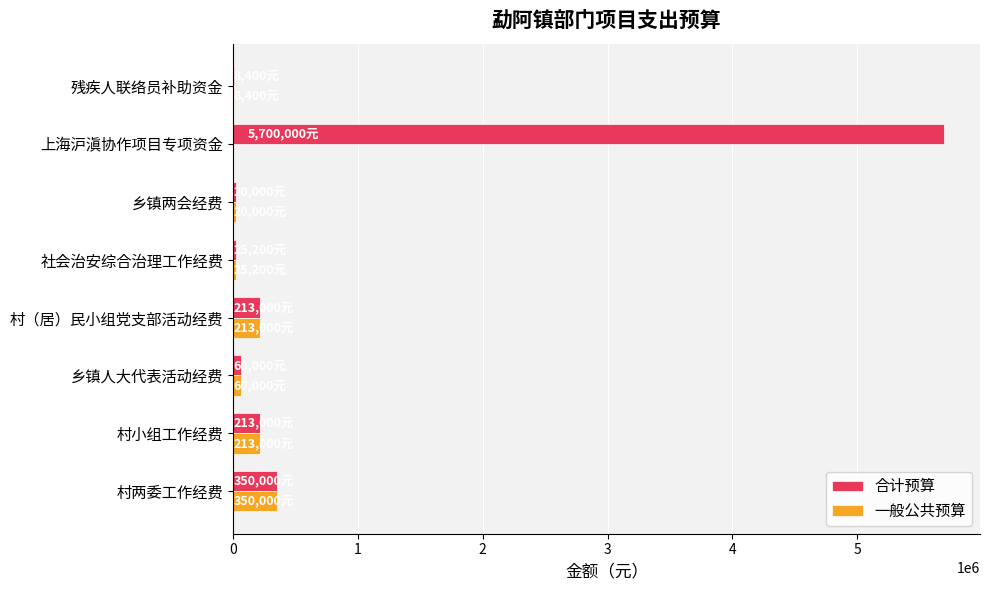

Read the 一般公共预算 value at 村（居）民小组党支部活动经费.

213000